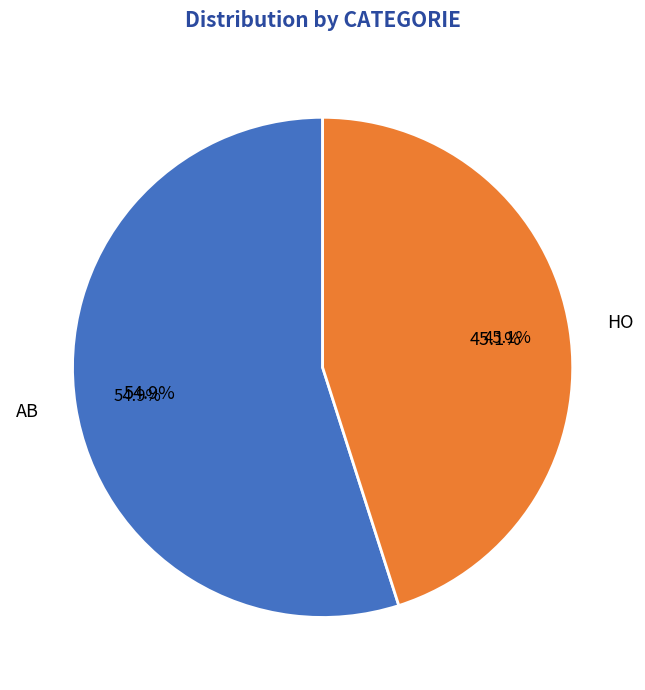

What percentage is the AB slice, to the nearest percent?

55%